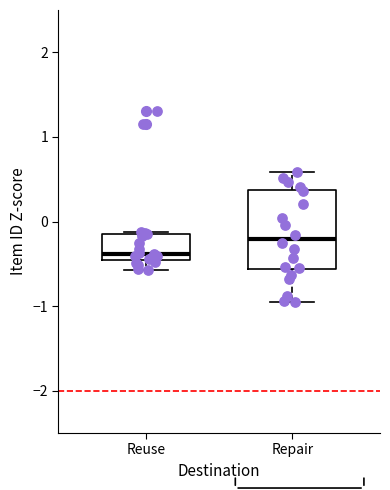

Comparing the boxes themselves (not the whiskers), which one is the tallest?

Repair